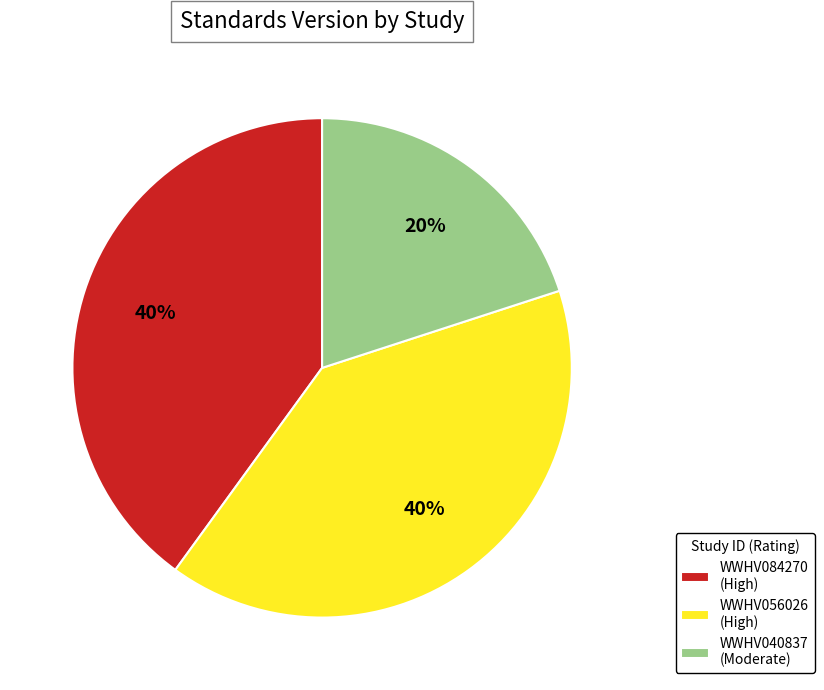

True or false: WWHV084270 (High) accounts for 40% of the total.

True